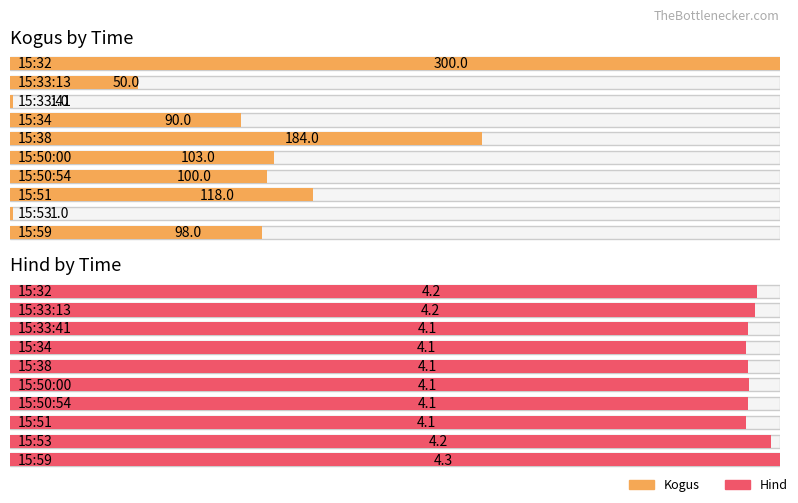

At how many categories does at least one series exceed 44?

8